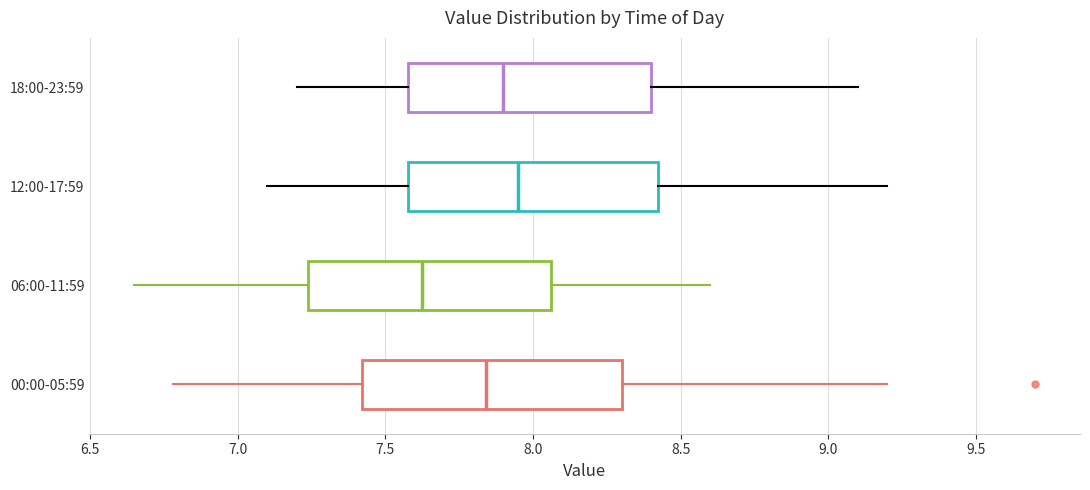

Where does the right whisker of the box for 18:00-23:59 end on the x-axis? The values are not printed on the chart, so give them approximately, as read against the axis.

9.10